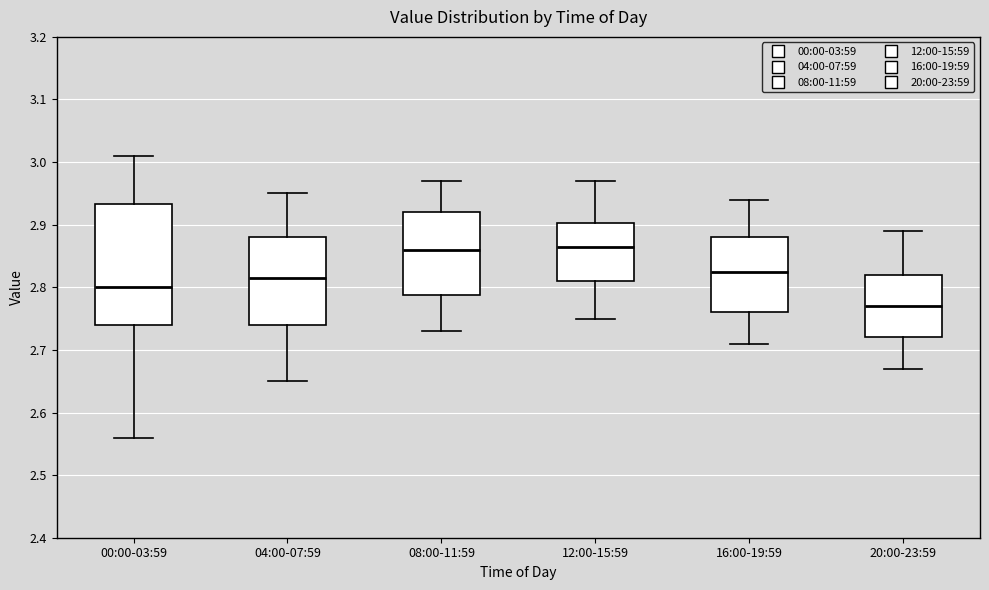

Which box's median line is the lowest?

20:00-23:59